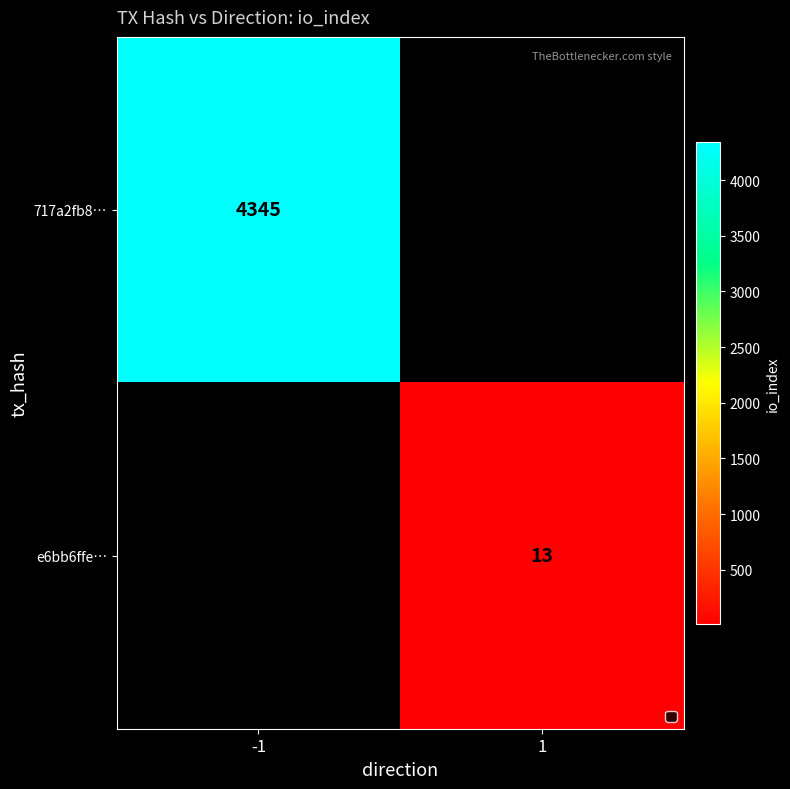

Which has a higher value, 1 or -1?

-1